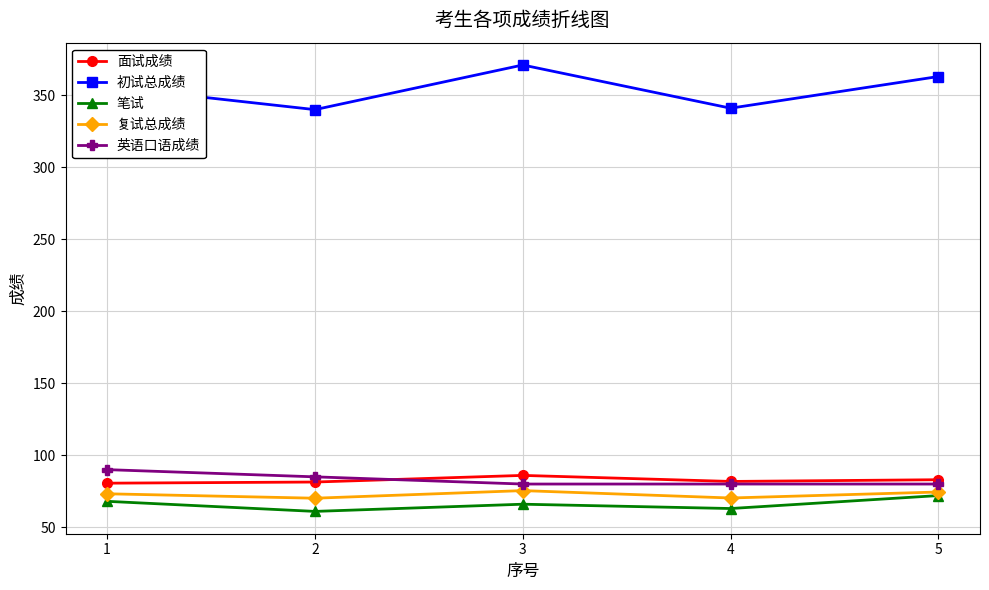

True or false: 英语口语成绩 has a value of 80.0 at 5.

True